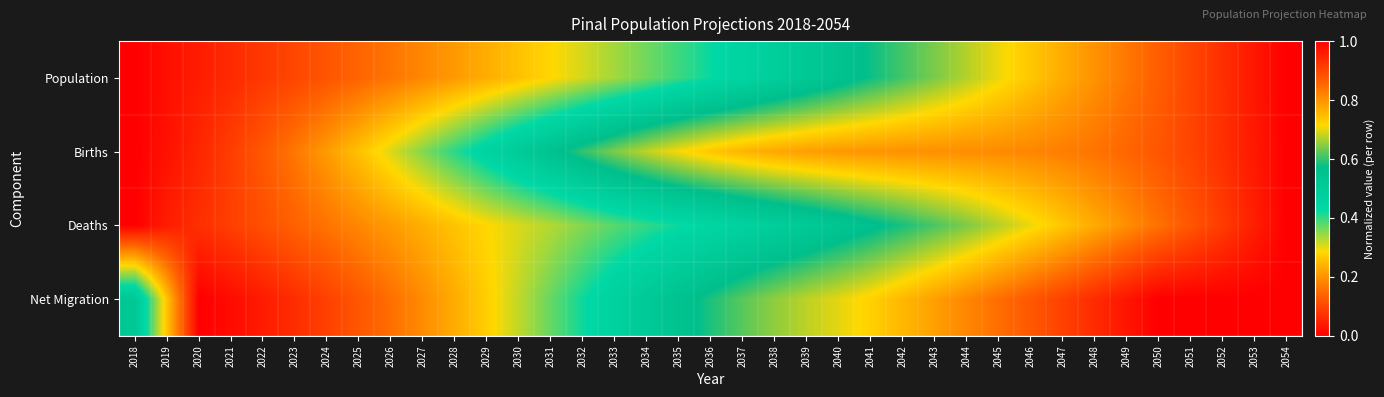

Reading left to right, what are all the values shown in this chart?

Population: 2018=0.0	2019=0.0	2020=0.0	2021=0.1	2022=0.1	2023=0.1	2024=0.1	2025=0.1	2026=0.2	2027=0.2	2028=0.2	2029=0.2	2030=0.3	2031=0.3	2032=0.3	2033=0.3	2034=0.4	2035=0.4	2036=0.4	2037=0.5	2038=0.5	2039=0.5	2040=0.5	2041=0.6	2042=0.6	2043=0.6	2044=0.7	2045=0.7	2046=0.7	2047=0.8	2048=0.8	2049=0.8	2050=0.9	2051=0.9	2052=0.9	2053=1.0	2054=1.0
Births: 2018=0.0	2019=0.0	2020=0.1	2021=0.1	2022=0.1	2023=0.2	2024=0.2	2025=0.3	2026=0.3	2027=0.4	2028=0.4	2029=0.5	2030=0.5	2031=0.6	2032=0.6	2033=0.6	2034=0.7	2035=0.7	2036=0.7	2037=0.8	2038=0.8	2039=0.8	2040=0.8	2041=0.8	2042=0.8	2043=0.8	2044=0.8	2045=0.8	2046=0.8	2047=0.8	2048=0.8	2049=0.9	2050=0.9	2051=0.9	2052=0.9	2053=1.0	2054=1.0
Deaths: 2018=0.0	2019=0.0	2020=0.1	2021=0.1	2022=0.1	2023=0.1	2024=0.2	2025=0.2	2026=0.2	2027=0.2	2028=0.3	2029=0.3	2030=0.3	2031=0.3	2032=0.4	2033=0.4	2034=0.4	2035=0.4	2036=0.4	2037=0.5	2038=0.5	2039=0.5	2040=0.5	2041=0.6	2042=0.6	2043=0.6	2044=0.6	2045=0.7	2046=0.7	2047=0.7	2048=0.8	2049=0.8	2050=0.8	2051=0.9	2052=0.9	2053=1.0	2054=1.0
Net Migration: 2018=0.5	2019=0.3	2020=0.0	2021=0.0	2022=0.0	2023=0.1	2024=0.1	2025=0.1	2026=0.2	2027=0.2	2028=0.2	2029=0.3	2030=0.3	2031=0.4	2032=0.4	2033=0.5	2034=0.5	2035=0.6	2036=0.6	2037=0.6	2038=0.7	2039=0.7	2040=0.7	2041=0.7	2042=0.8	2043=0.8	2044=0.8	2045=0.8	2046=0.9	2047=0.9	2048=0.9	2049=1.0	2050=1.0	2051=1.0	2052=1.0	2053=1.0	2054=1.0